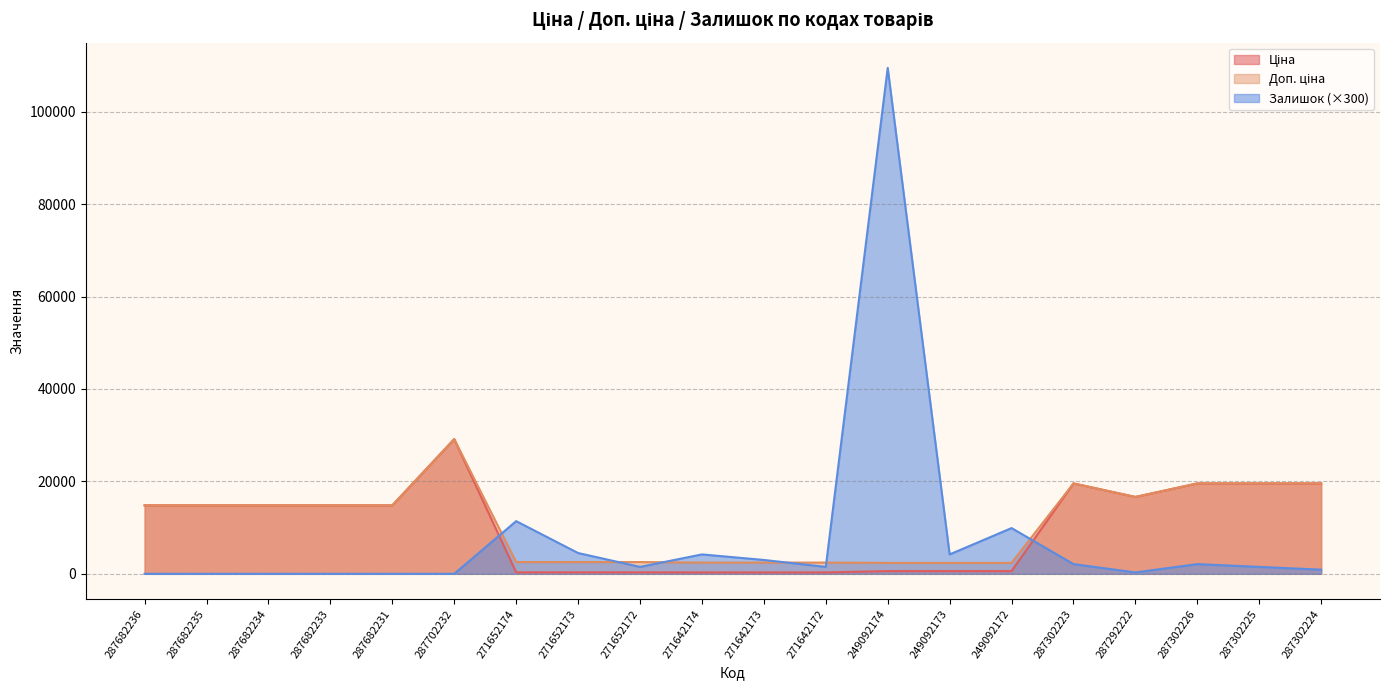

At 287682234, list the series in order from largest to smallest.

Ціна, Доп. ціна, Залишок